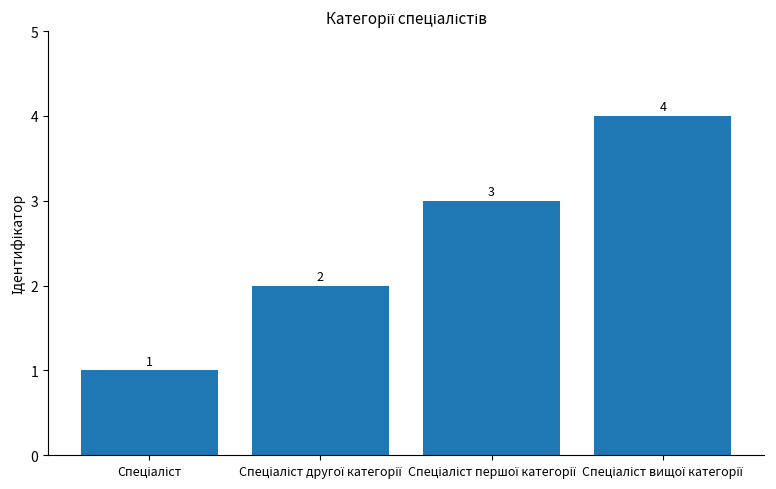

Are the bars horizontal?

No